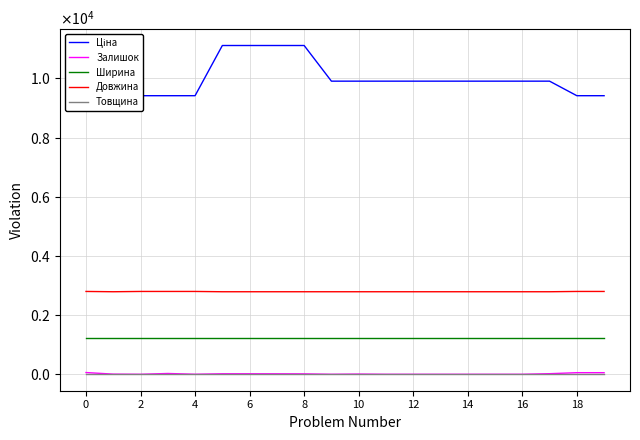

Reading right to left, what are all the values shown in this chart?

Ціна: 9416.9	9416.9	9908.5	9908.5	9908.5	9908.5	9908.5	9908.5	9908.5	9908.5	9908.5	11113.6	11113.6	11113.6	11113.6	9416.9	9416.9	9416.9	9908.5	9416.9
Залишок: 54.0	54.0	20.0	0.0	0.0	0.0	0.0	0.0	0.0	7.0	0.0	14.0	16.0	17.0	17.0	1.0	27.0	0.0	5.0	59.0
Ширина: 1220.0	1220.0	1220.0	1220.0	1220.0	1220.0	1220.0	1220.0	1220.0	1220.0	1220.0	1220.0	1220.0	1220.0	1220.0	1220.0	1220.0	1220.0	1220.0	1220.0
Довжина: 2800.0	2800.0	2790.0	2790.0	2790.0	2790.0	2790.0	2790.0	2790.0	2790.0	2790.0	2790.0	2790.0	2790.0	2790.0	2800.0	2800.0	2800.0	2790.0	2800.0
Товщина: 18.0	18.0	18.0	18.0	18.0	18.0	18.0	18.0	18.0	18.0	18.0	18.0	18.0	18.0	18.0	18.0	18.0	18.0	18.0	18.0